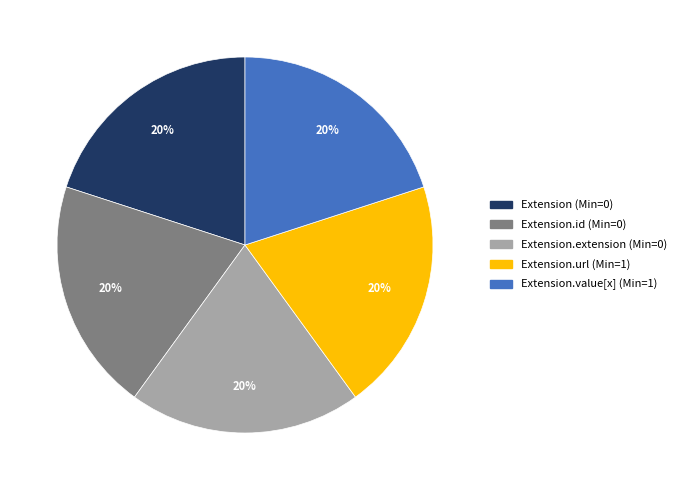

What is the ratio of the value at Extension.value[x] (Min=1) to the value at Extension.url (Min=1)?

1.0